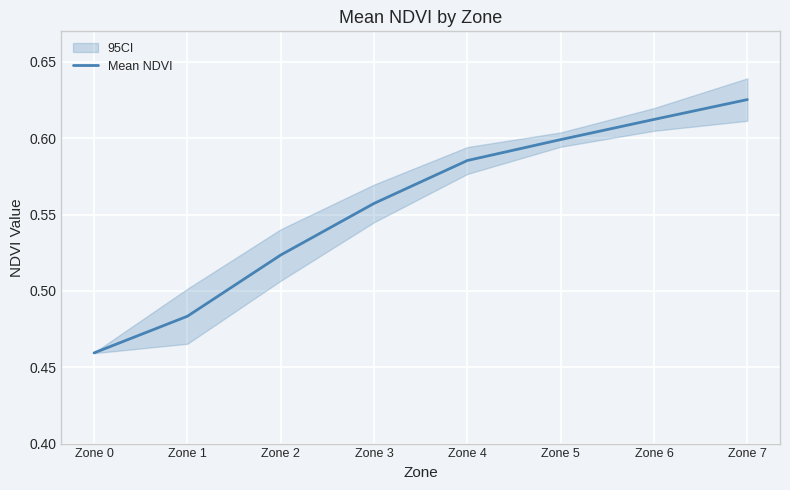

List the labels in order of value, smallest first.

Zone 0, Zone 1, Zone 2, Zone 3, Zone 4, Zone 5, Zone 6, Zone 7